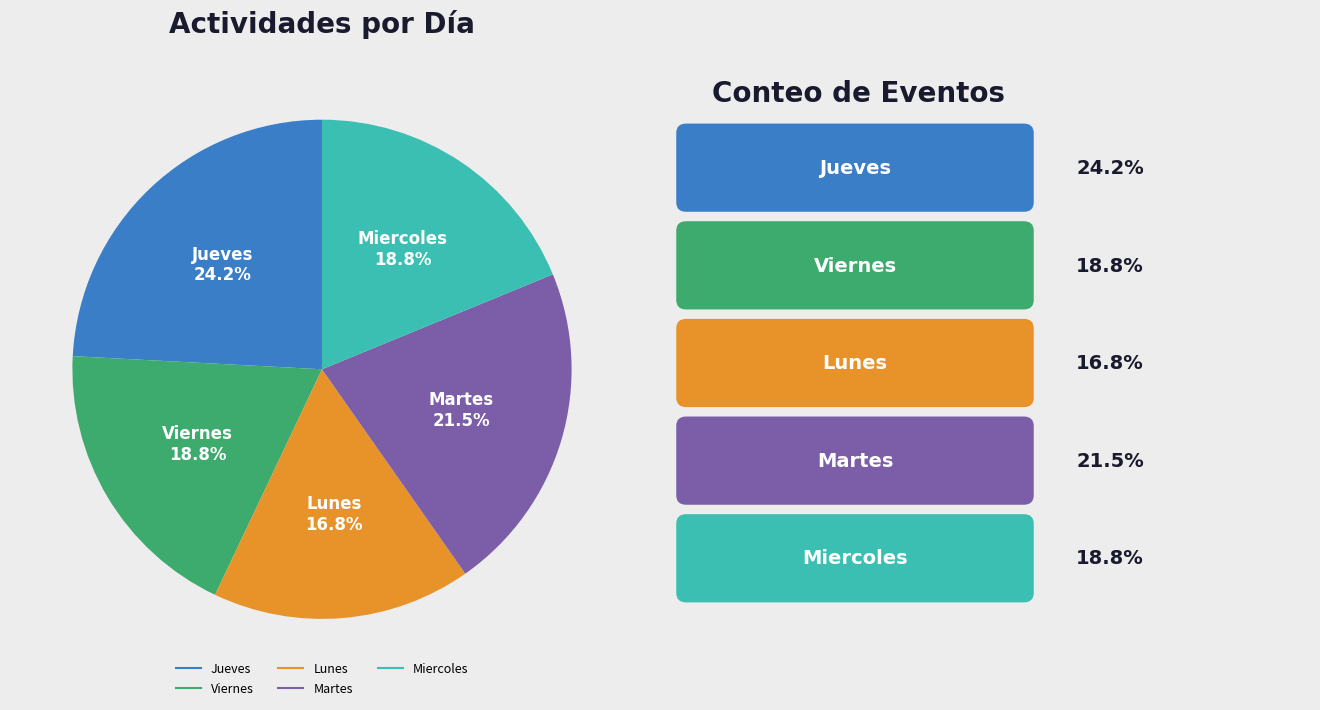

Which slice is the smallest?

Lunes